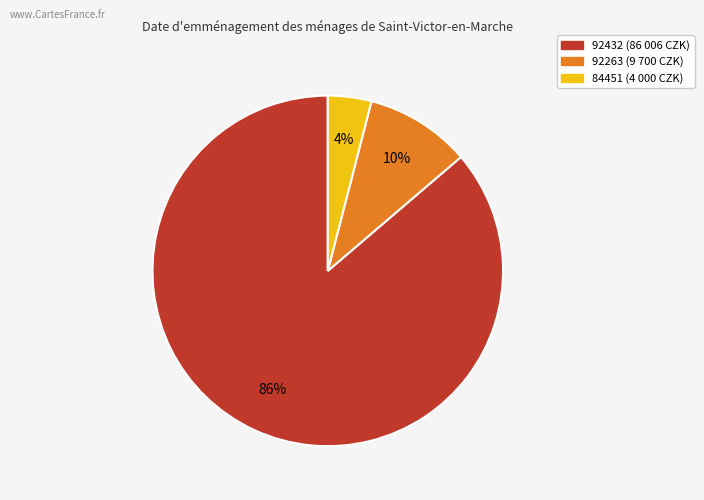

To the nearest percent, what is the difference between the 84451 and 92432 slice percentages?

82%